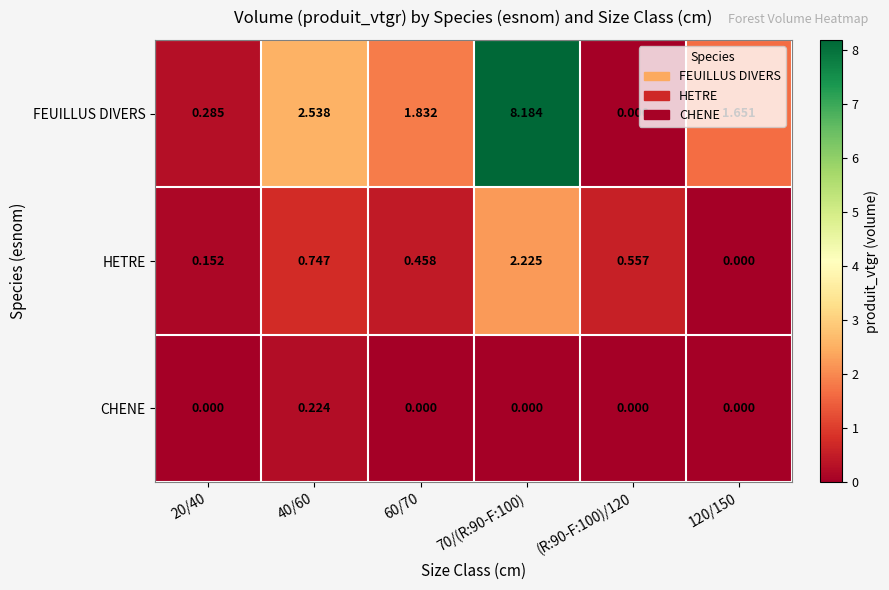

Rank the series by their average value, from lowest to highest.

CHENE, HETRE, FEUILLUS DIVERS